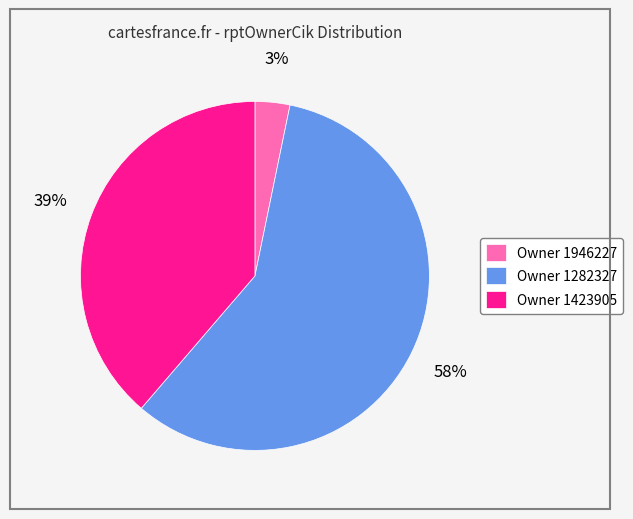

True or false: Owner 1946227 accounts for 8% of the total.

False